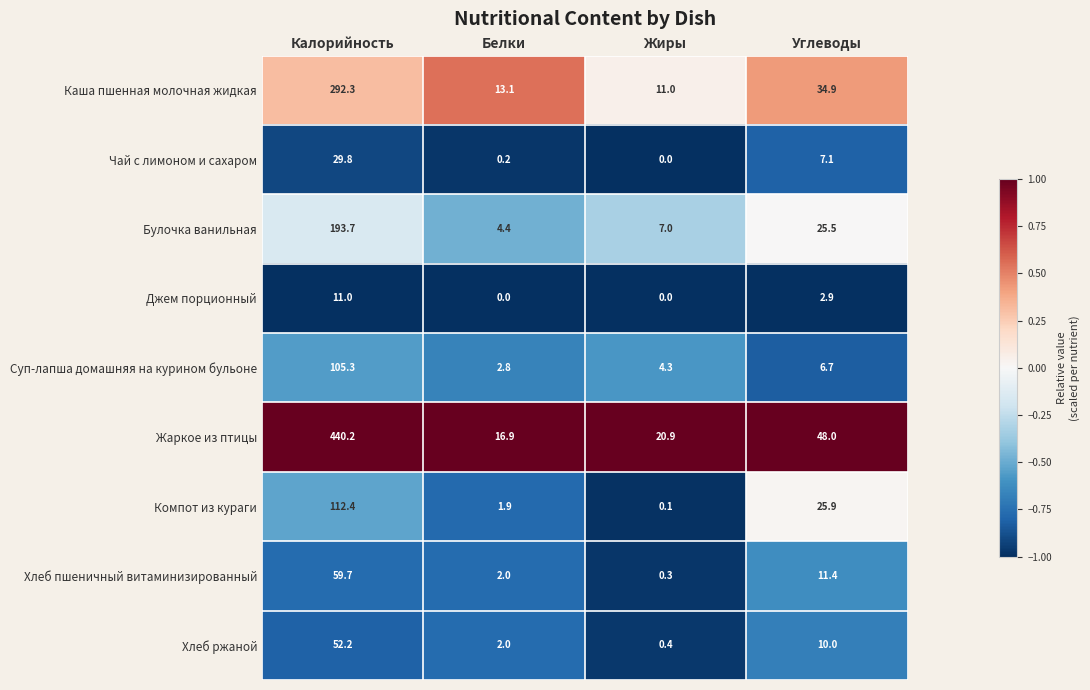

At which label does Суп-лапша домашняя на курином бульоне reach its minimum?

Белки